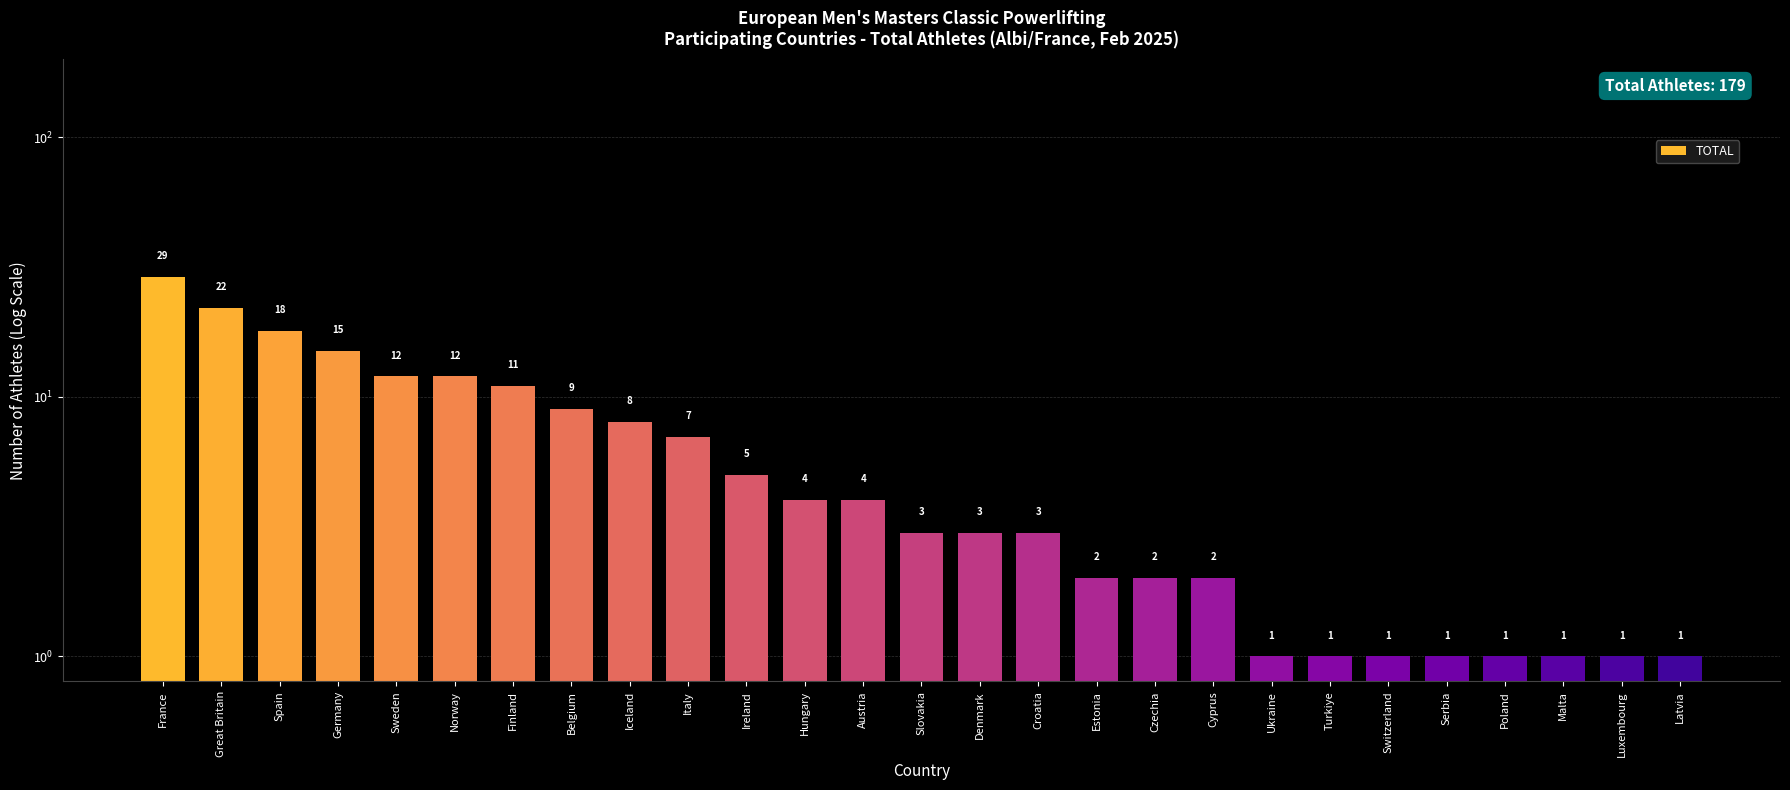

What is the minimum value shown in the chart?

1